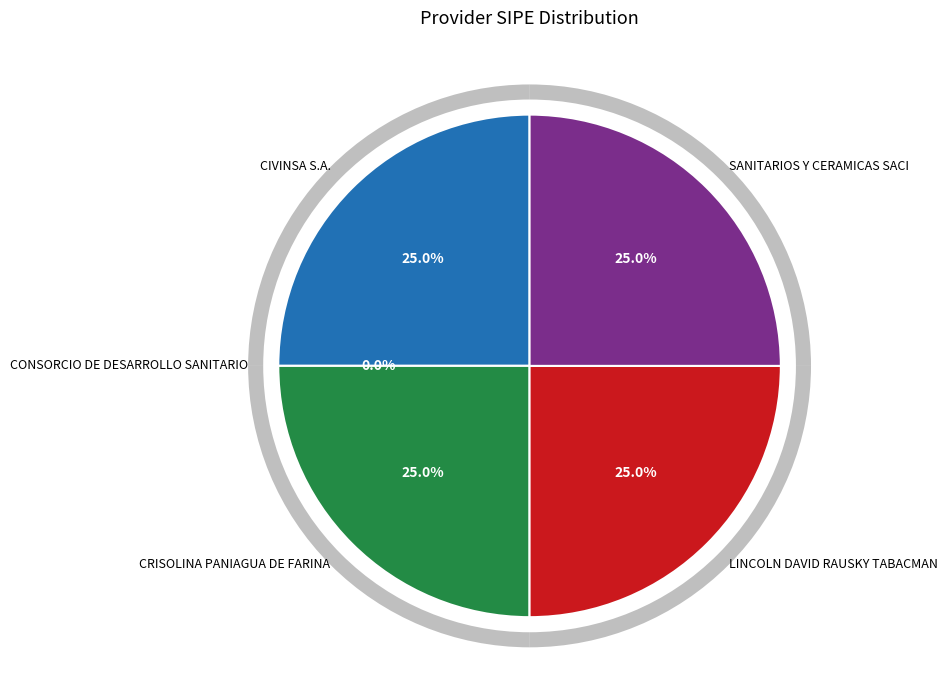

How much of the chart is everything except SANITARIOS Y CERAMICAS SACI?

75.0%